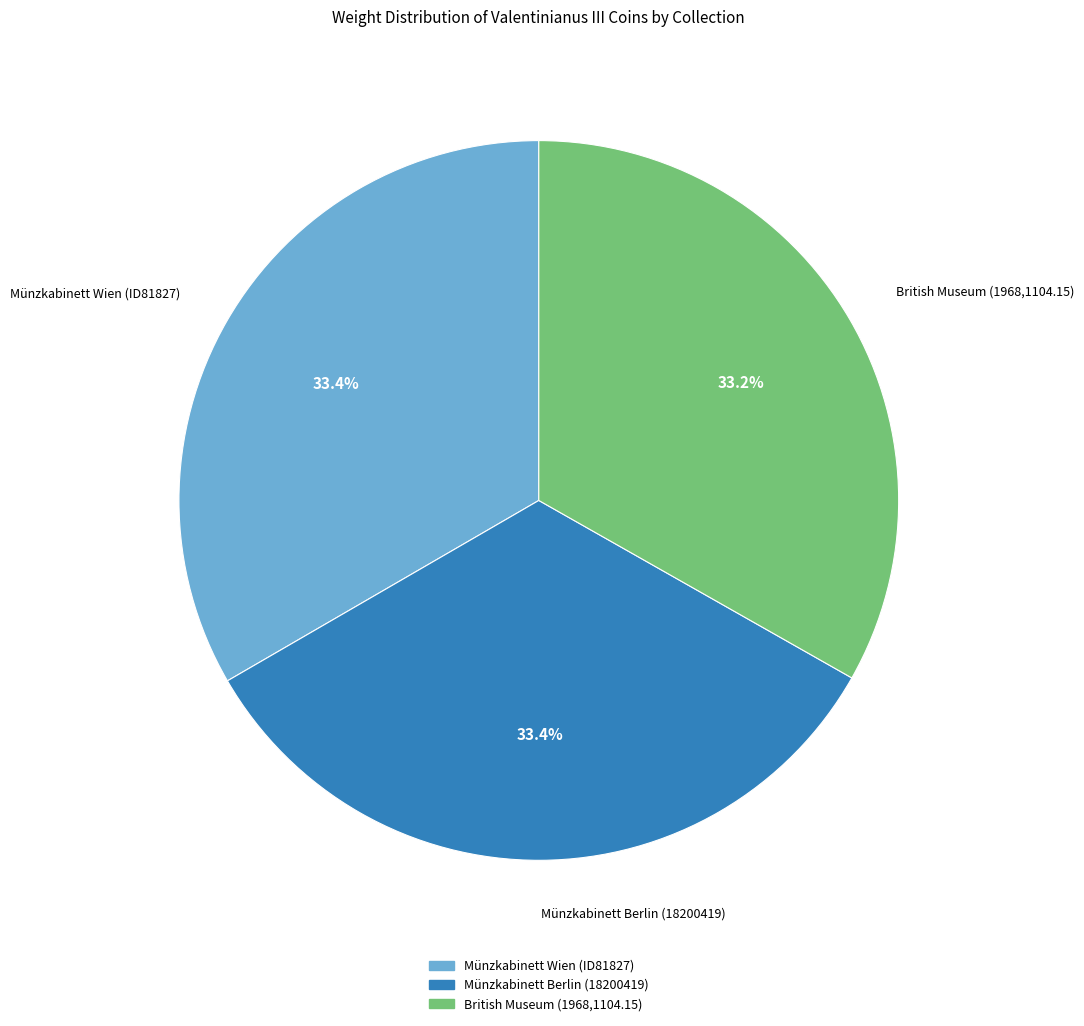

The Münzkabinett Berlin (18200419) slice represents 44% of the pie. True or false?

False